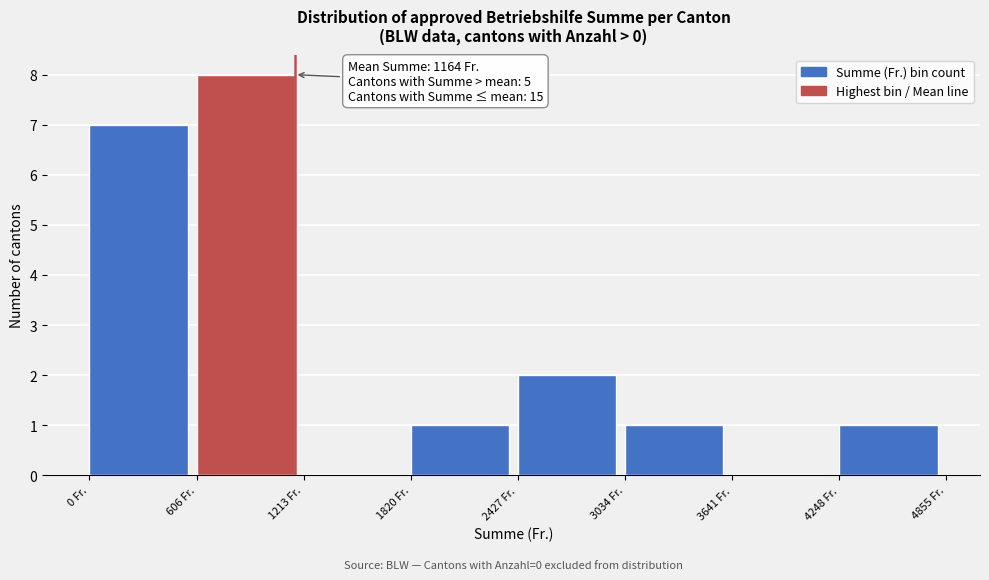

Over which range of the x-axis is the bar tallest?

600 to 1200